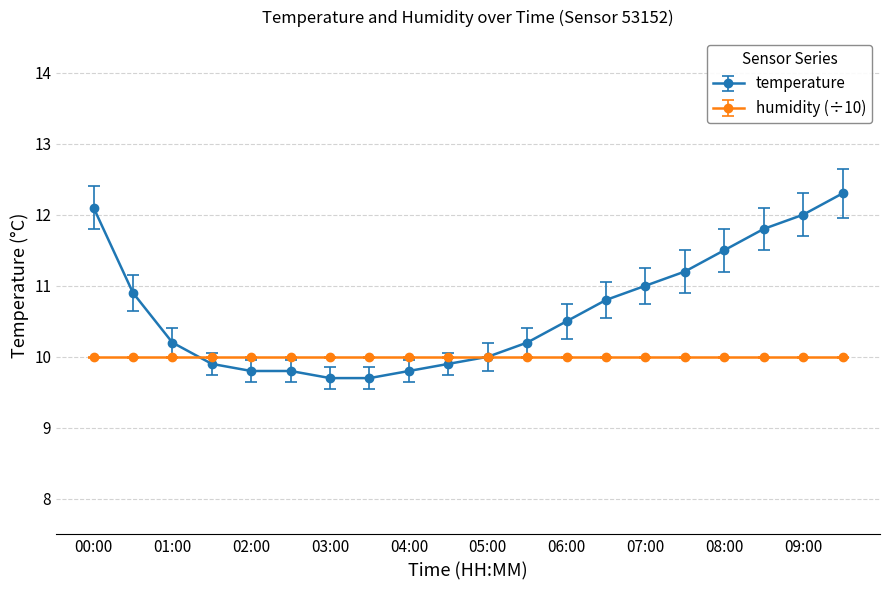

What is the value of the humidity (÷10) point at the 18th from the left?

10.0